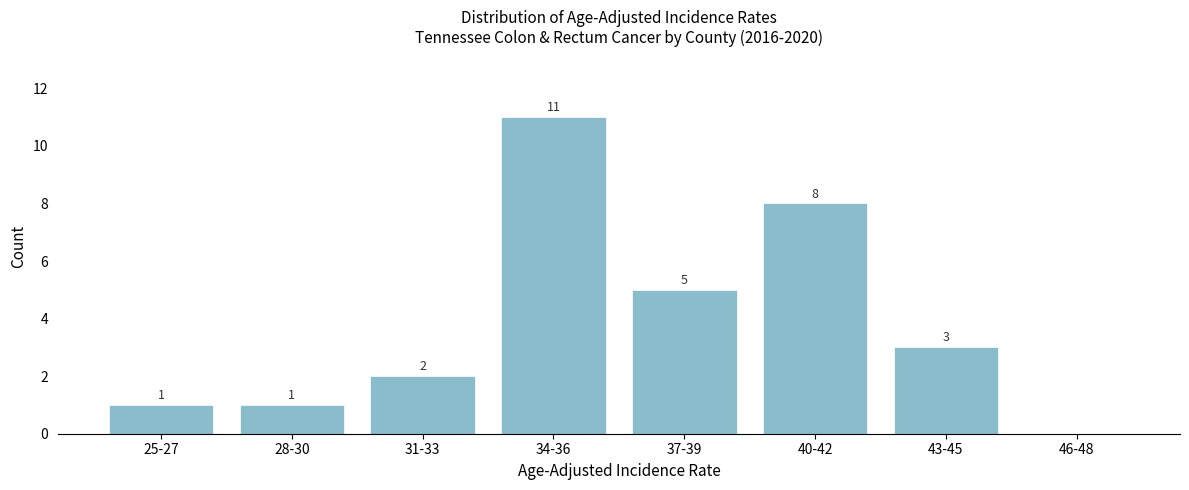

Reading left to right, list all the values displayed in this chart.

25-27=1	28-30=1	31-33=2	34-36=11	37-39=5	40-42=8	43-45=3	46-48=0